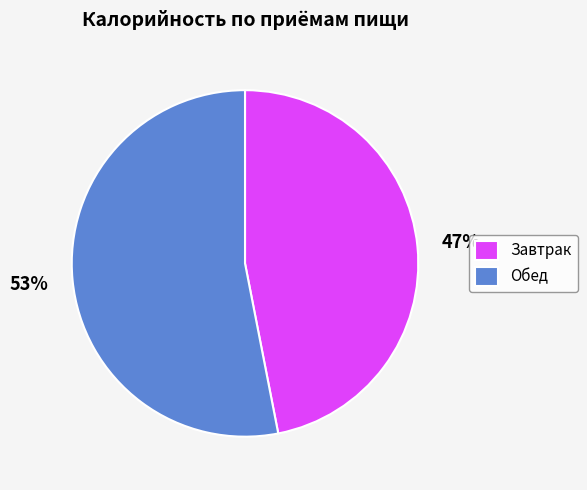

What is the largest slice in the pie chart?

Обед